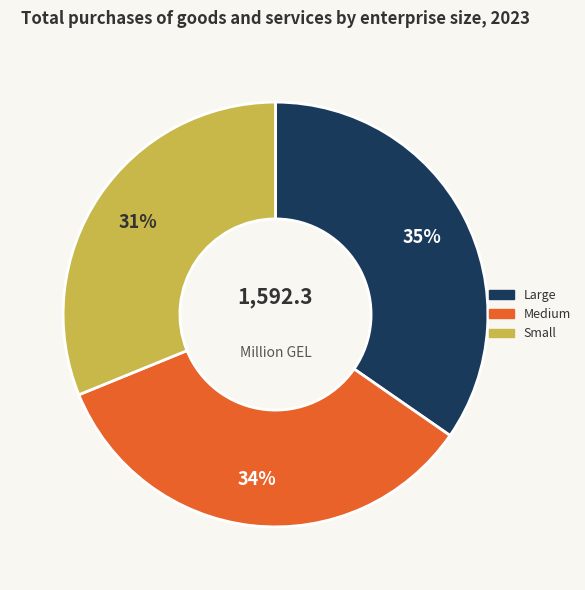

Is it true that Medium is 34% of the pie?

True